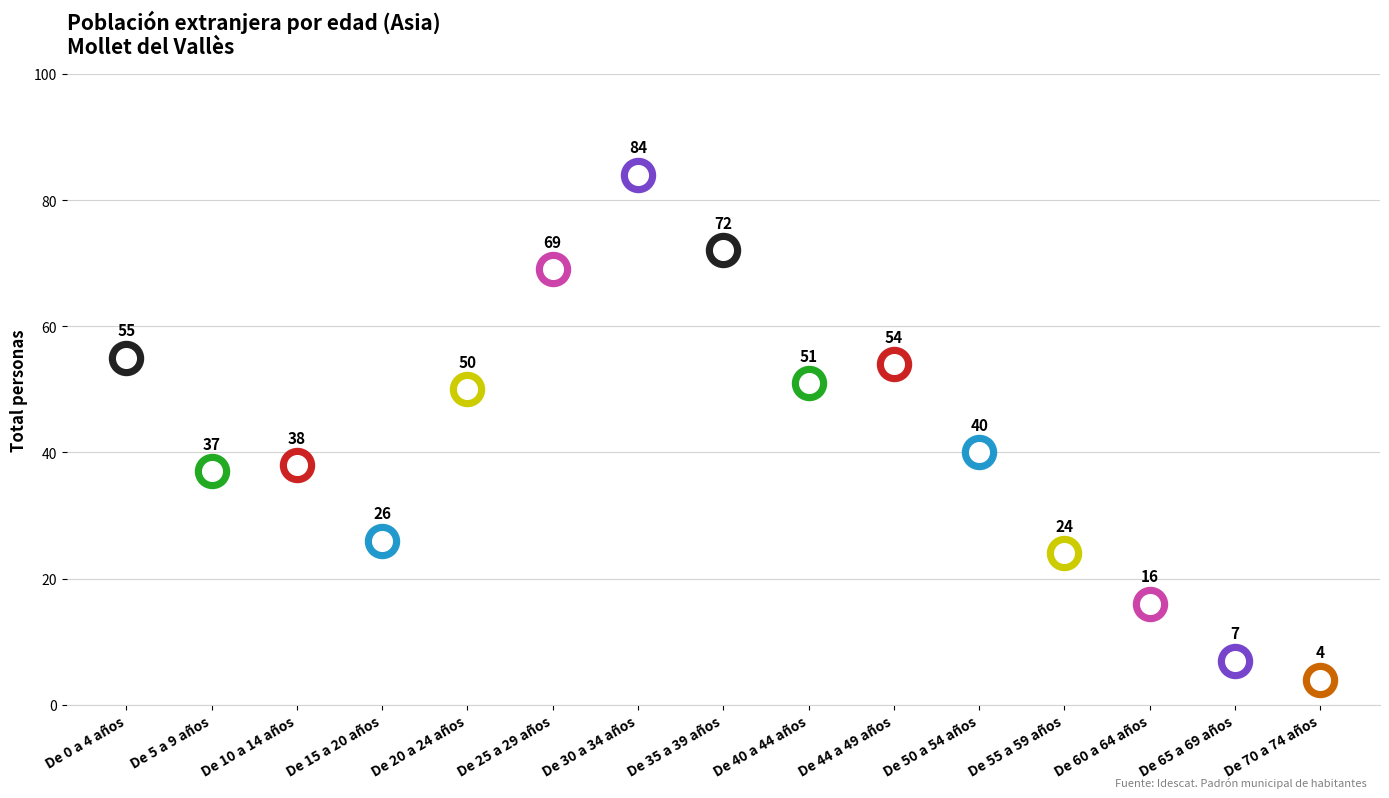

Approximately how many times larger is the value at De 25 a 29 años compared to De 0 a 4 años?

1.3